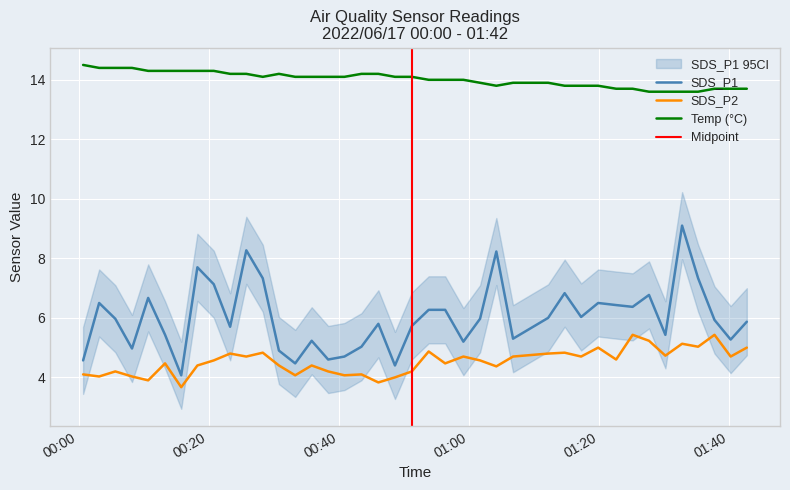

What is the maximum value for Temp (°C)?

14.5